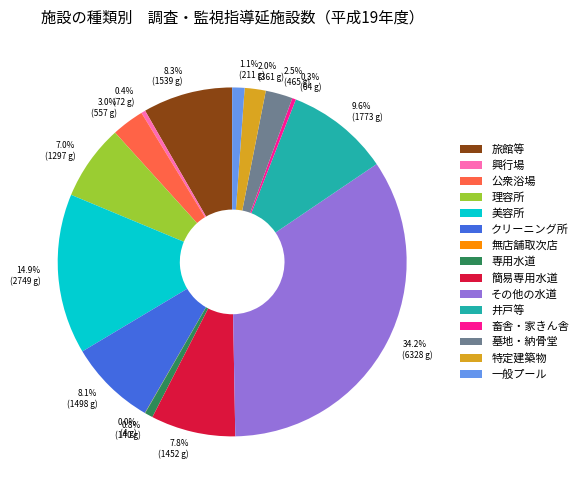

Approximately how many times larger is the value at 簡易専用水道 compared to 理容所?

1.1